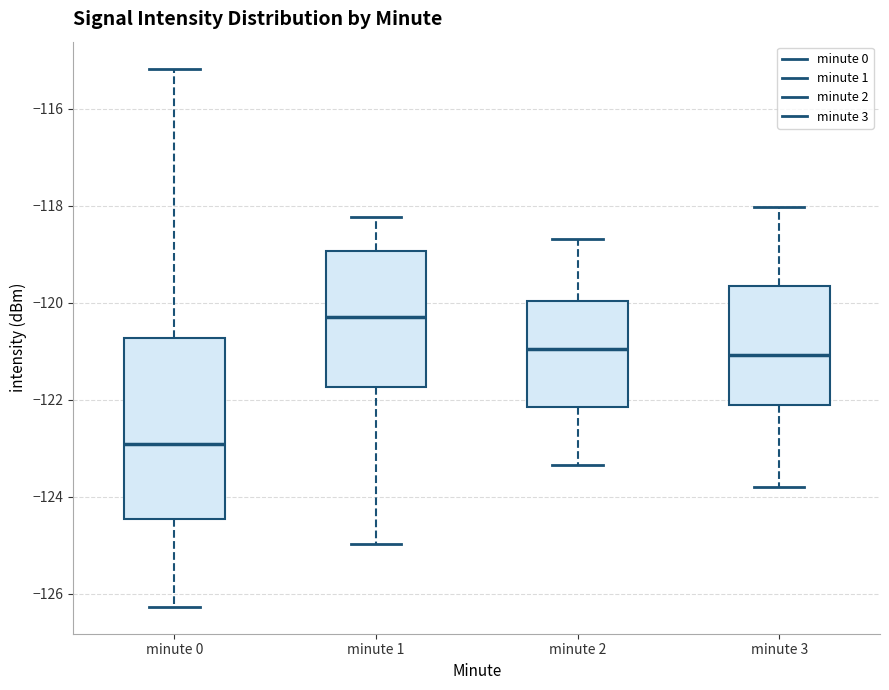

Which box is the tallest, from its lower edge to its upper edge?

minute 0